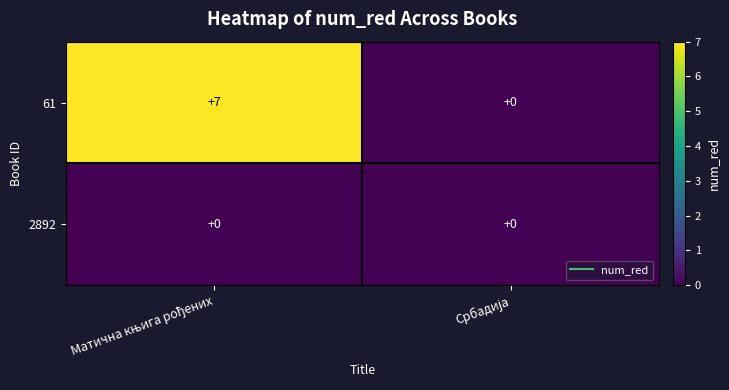

Reading right to left, list all the values displayed in this chart.

61: 0	7
2892: 0	0